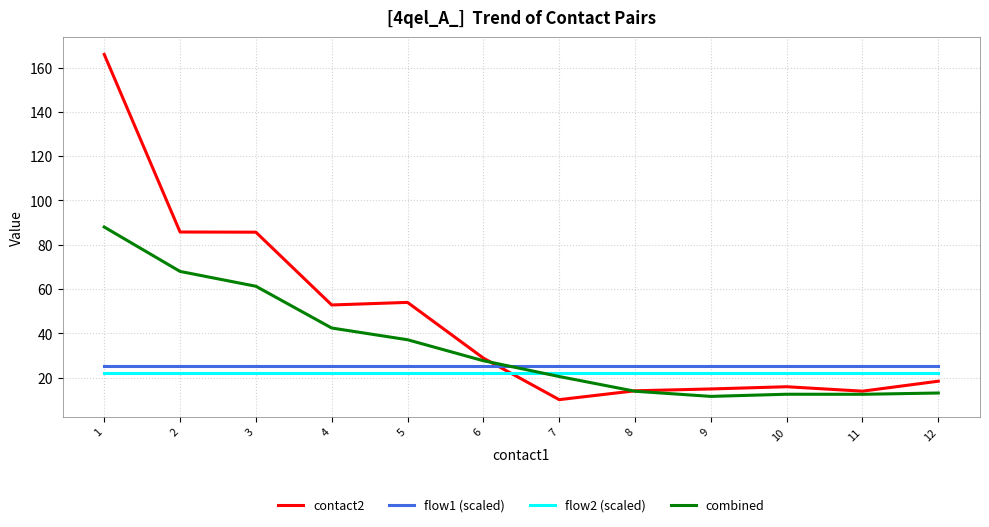

Which series has the largest total across all categories?

contact2